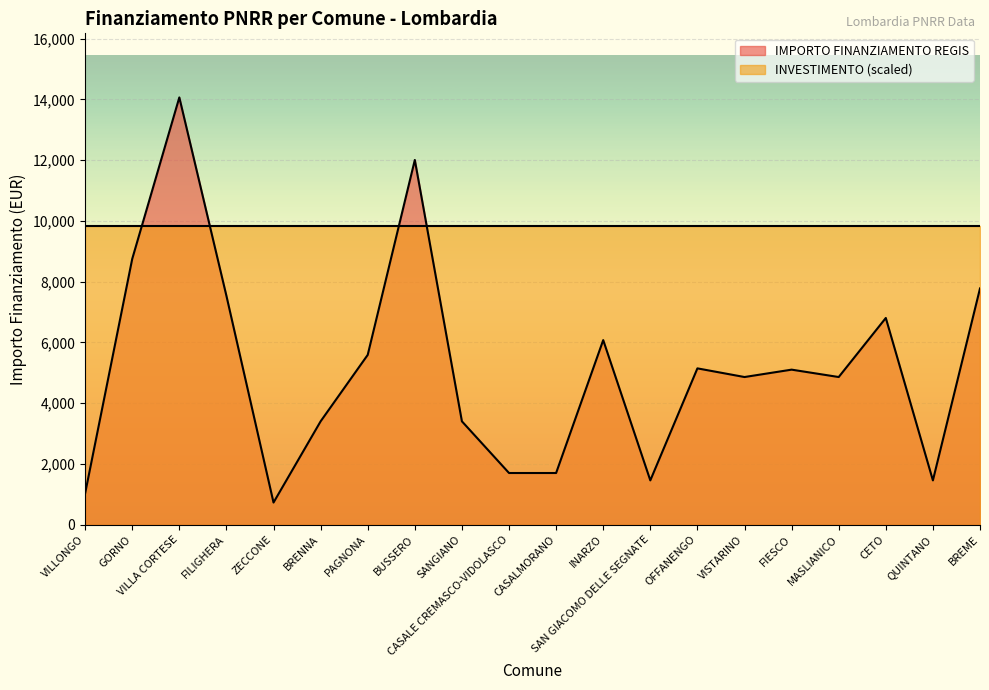

What is the ratio of the value at CASALE CREMASCO-VIDOLASCO to the value at ZECCONE?

2.3